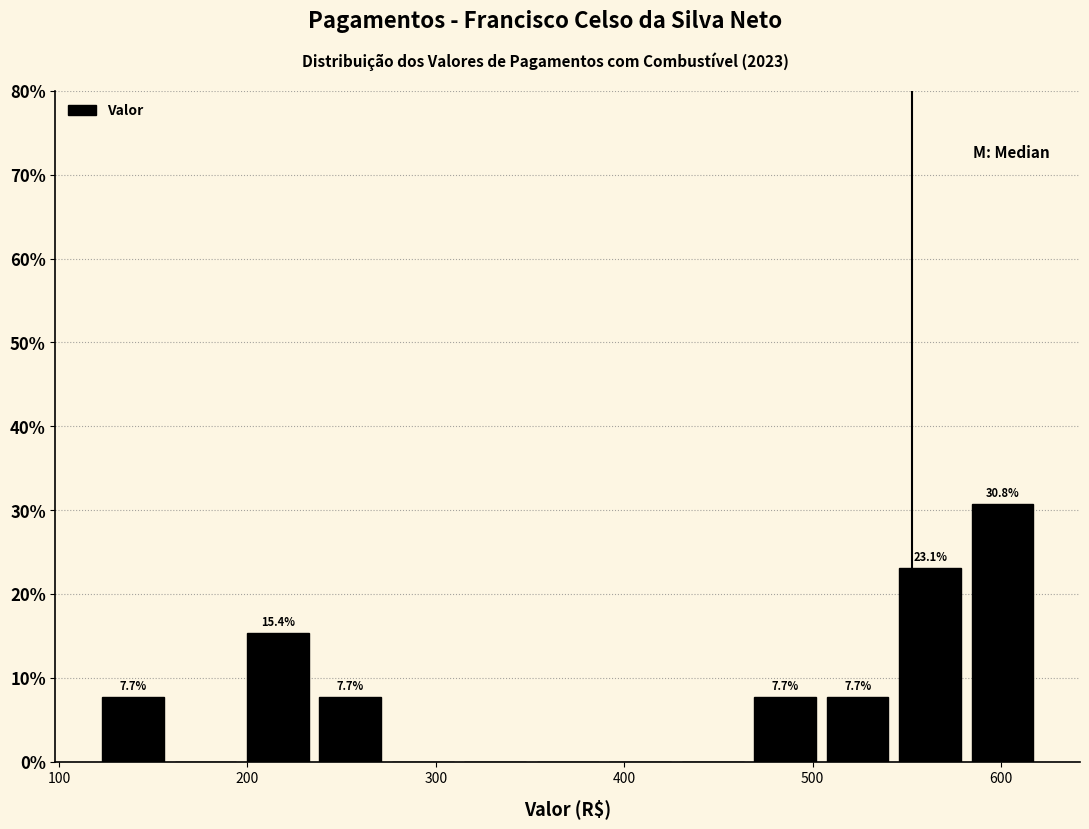

Around what value on the x-axis is the tallest bar? Give the approximate position of its centre, as read against the axis.

600